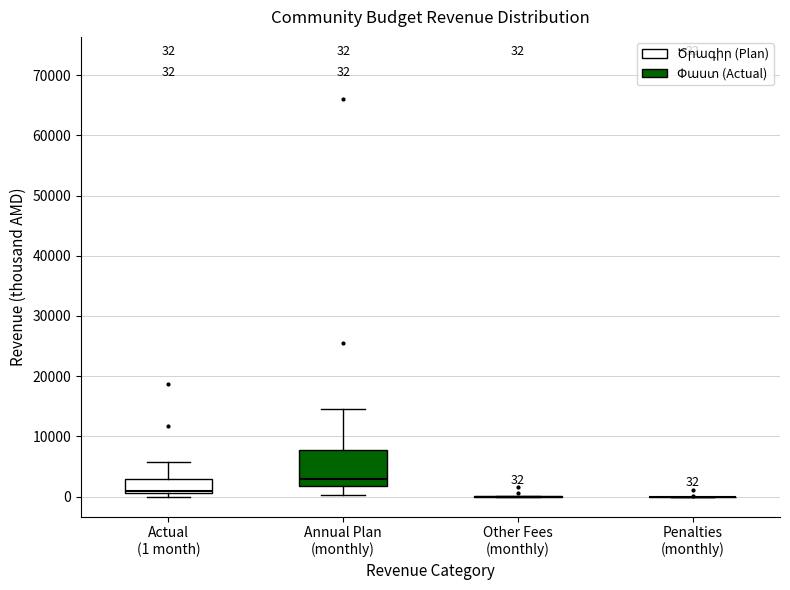

Comparing the boxes themselves (not the whiskers), which one is the tallest?

Annual Plan (monthly)